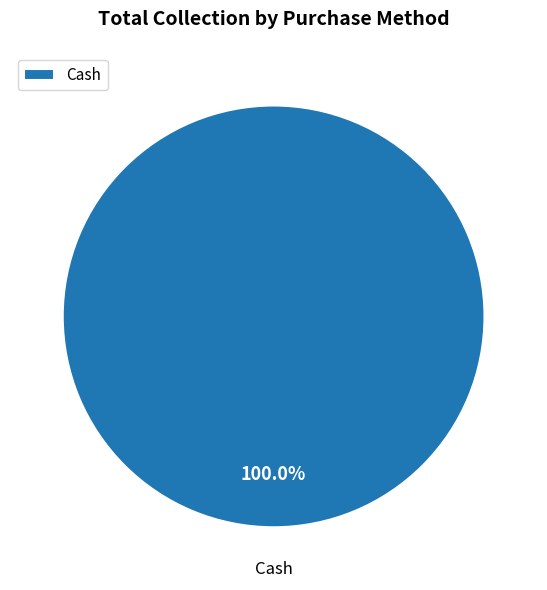

Rank the categories by value from highest to lowest.

Cash